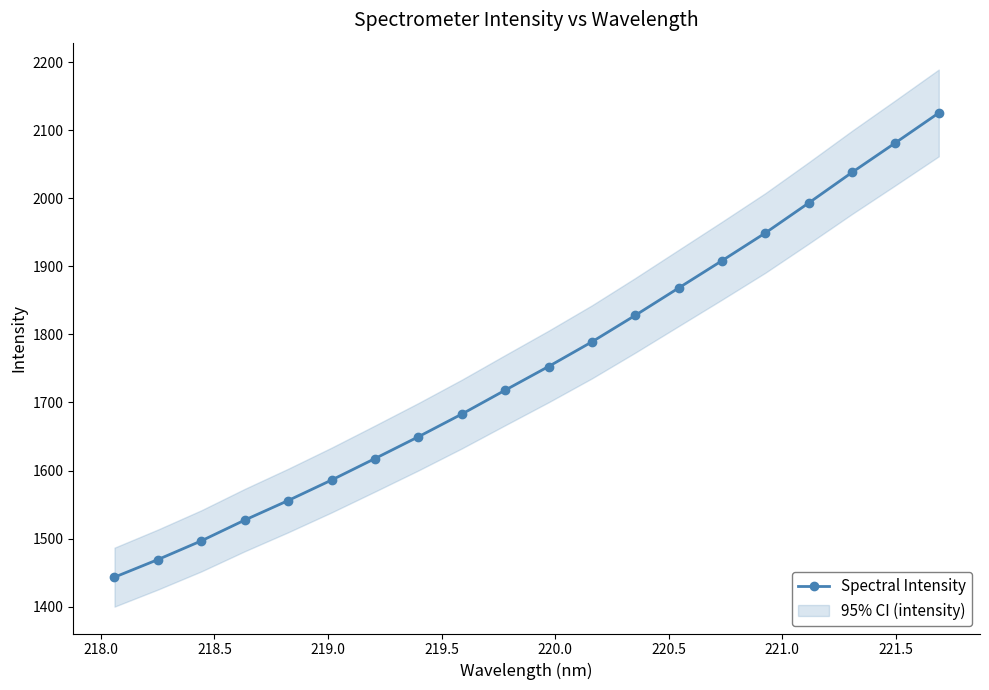

What is the value of the 2nd point from the left?

1469.3